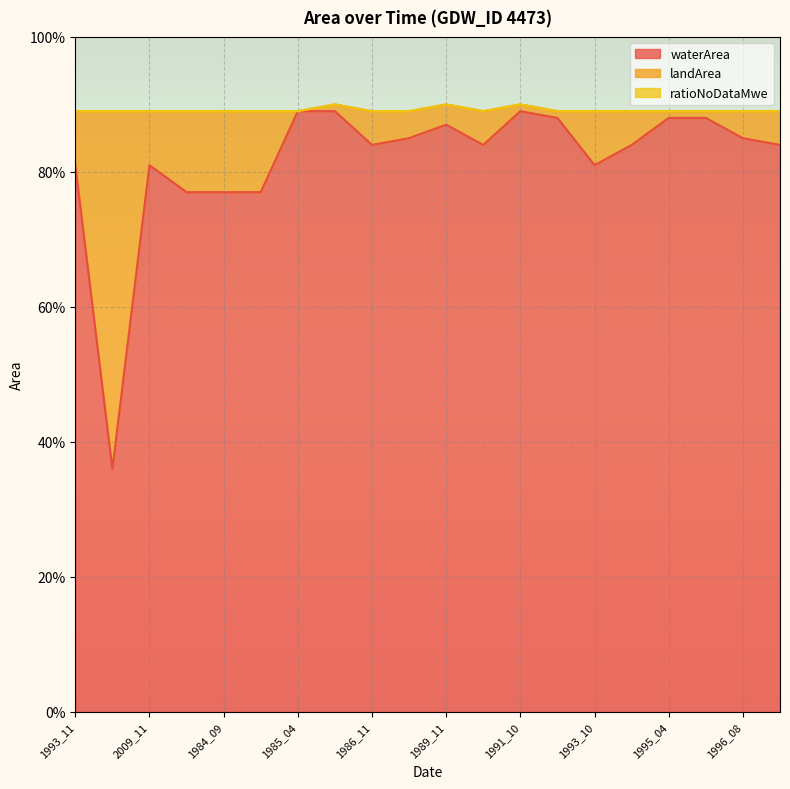

What is the sum of the waterArea values at 1989_11 and 1990_11?

1.7